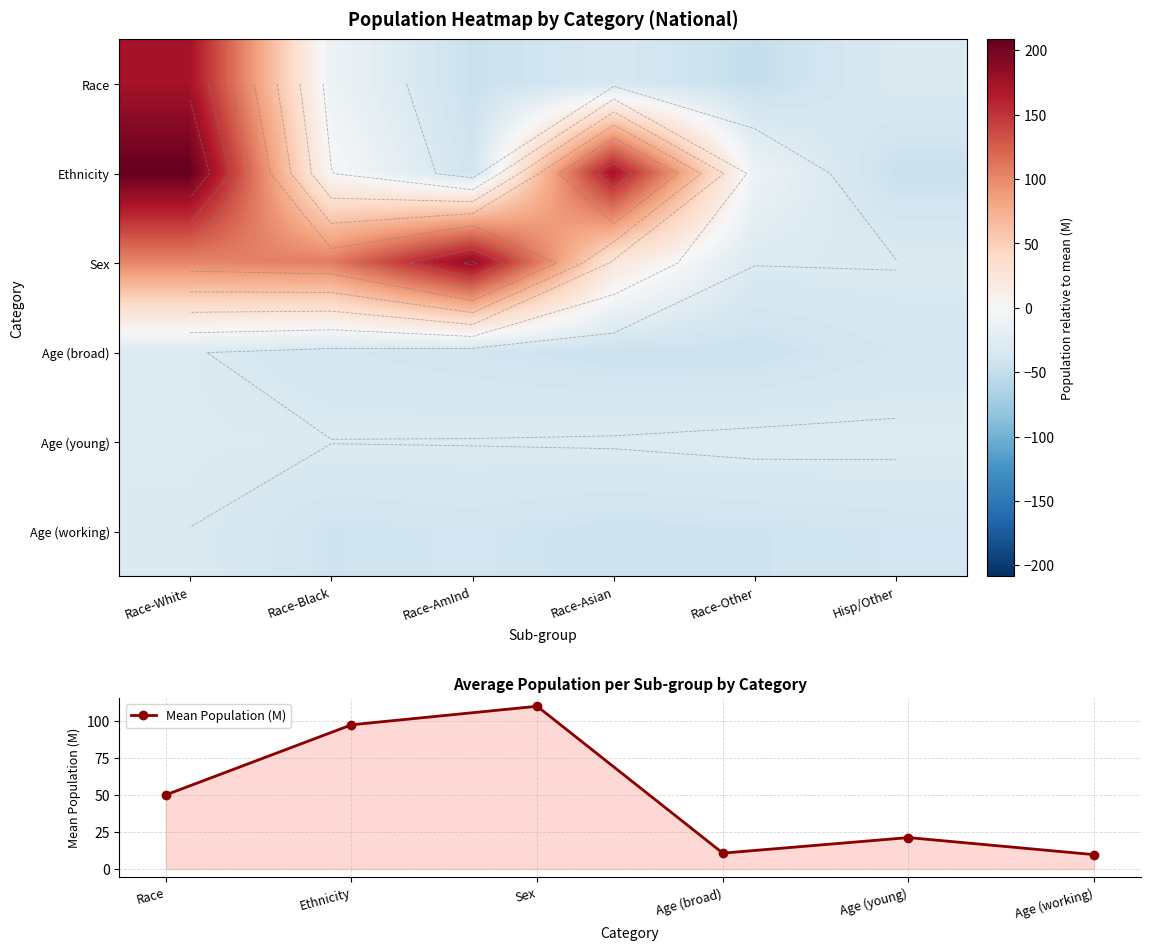

The Mean Population (M) series shows 97.2 at Ethnicity. True or false?

True